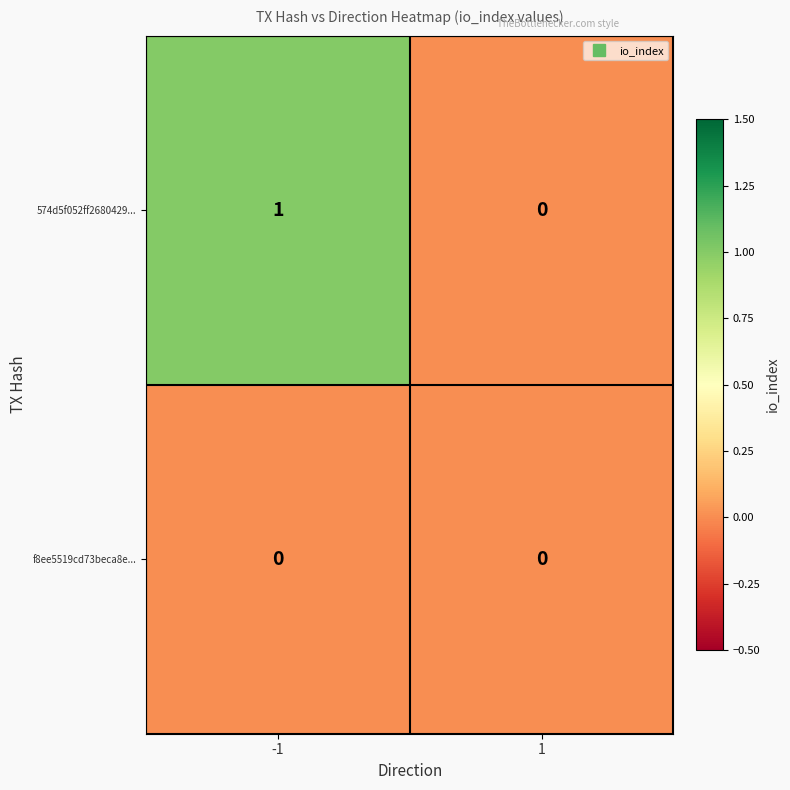

Count the number of categories in the chart.

2